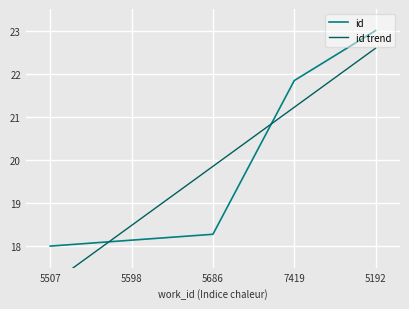

What is the value of the 4th point from the left?

21.8